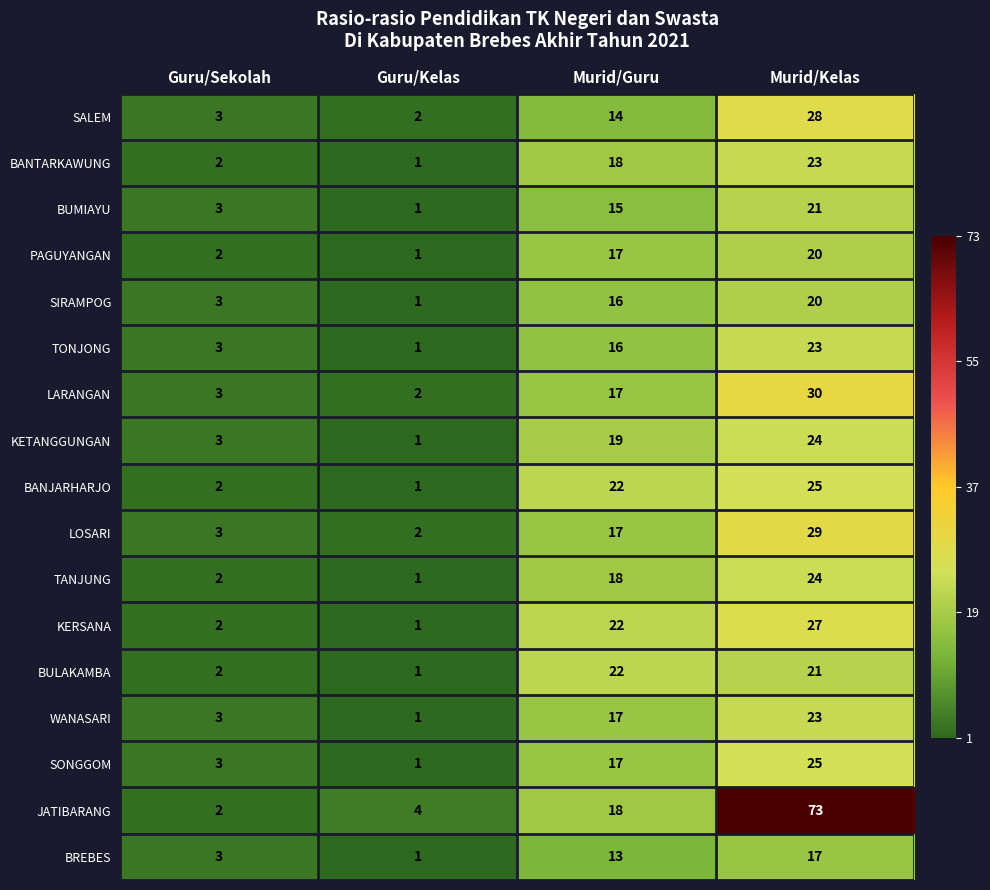

What is the difference between the maximum and second lowest values in the LOSARI series?

26